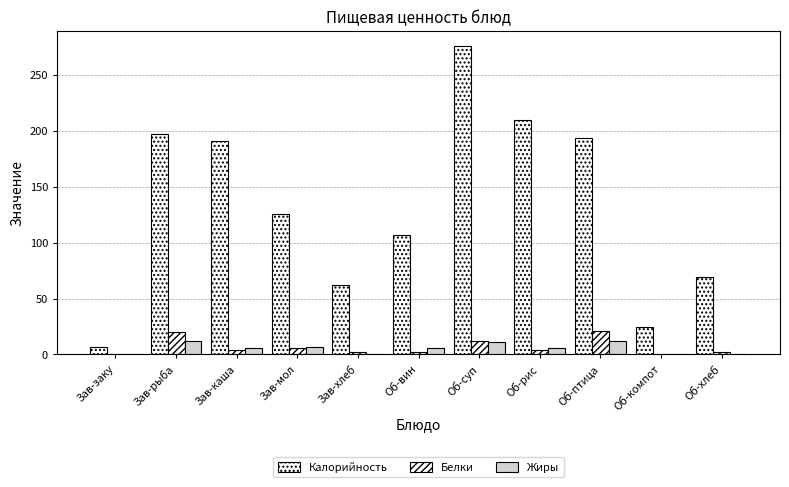

Rank the series by their maximum value, from highest to lowest.

Калорийность, Белки, Жиры